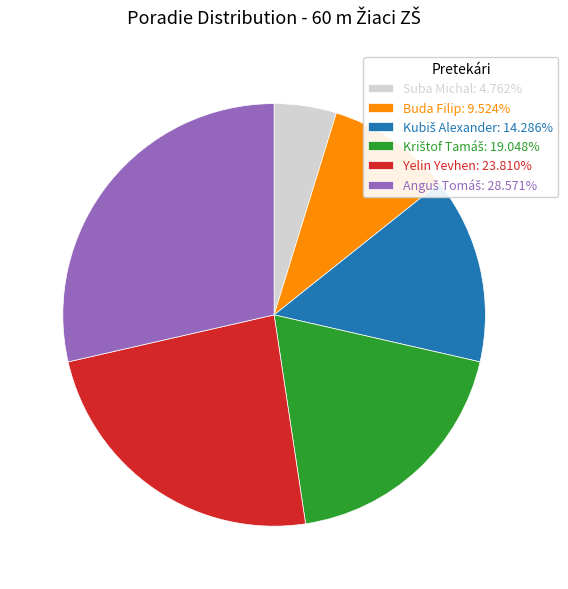

Does Buda Filip: 9.524% represent more than half of the total?

No